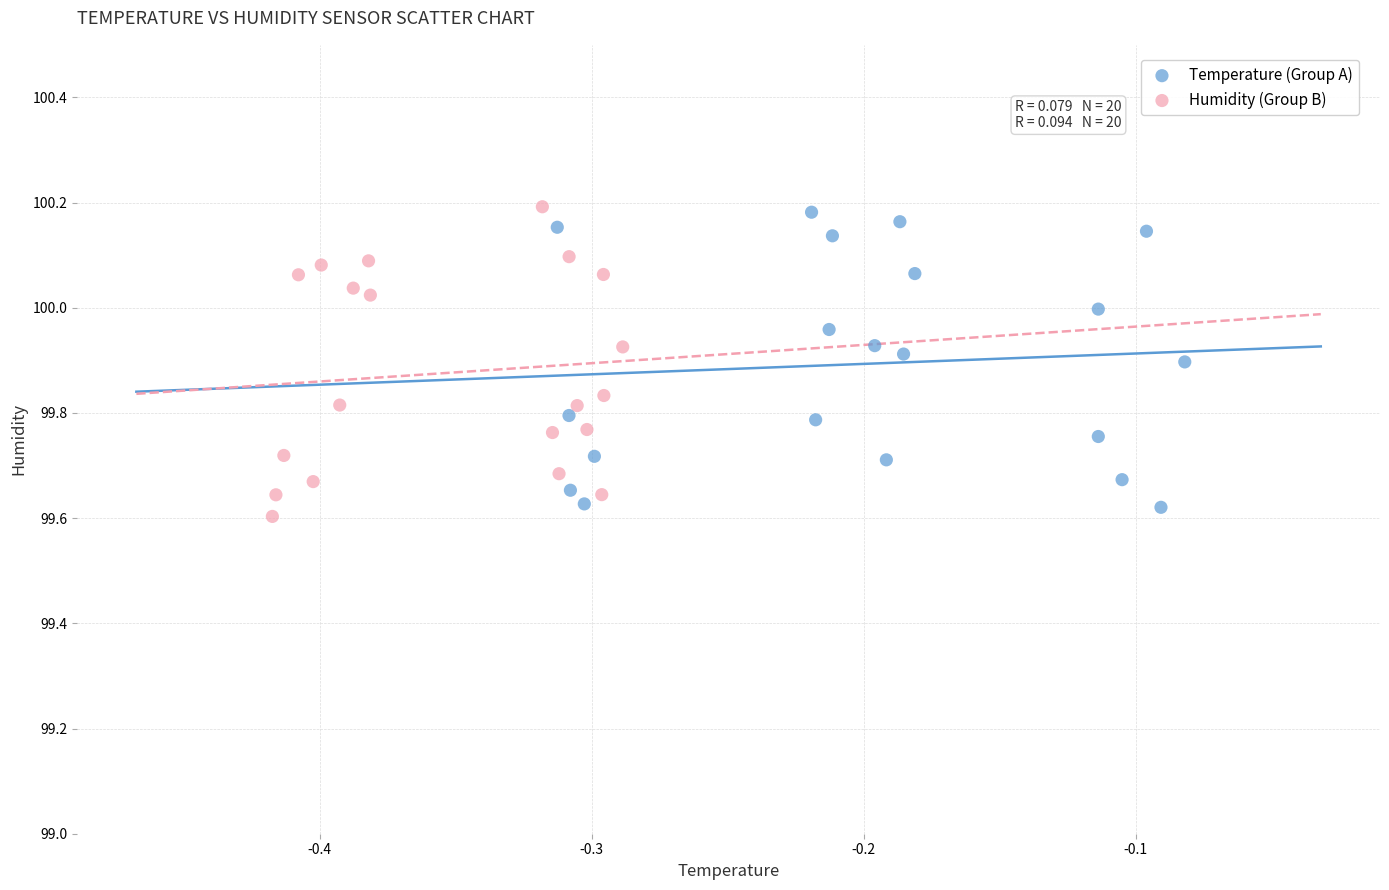

Which series contains the lowest Y value?

Humidity (Group B)